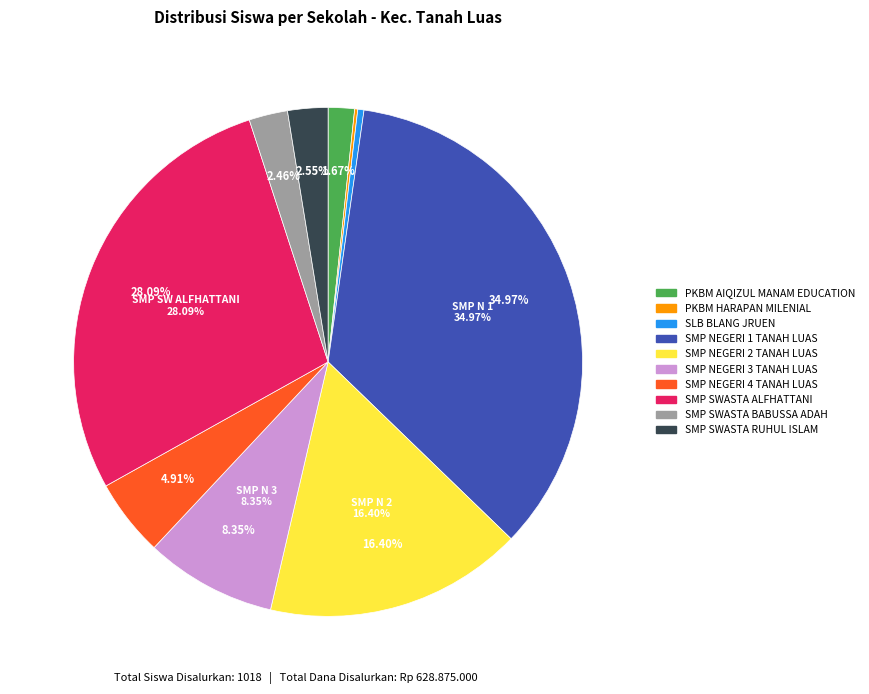

The SMP SWASTA RUHUL ISLAM slice represents 3% of the pie. True or false?

True